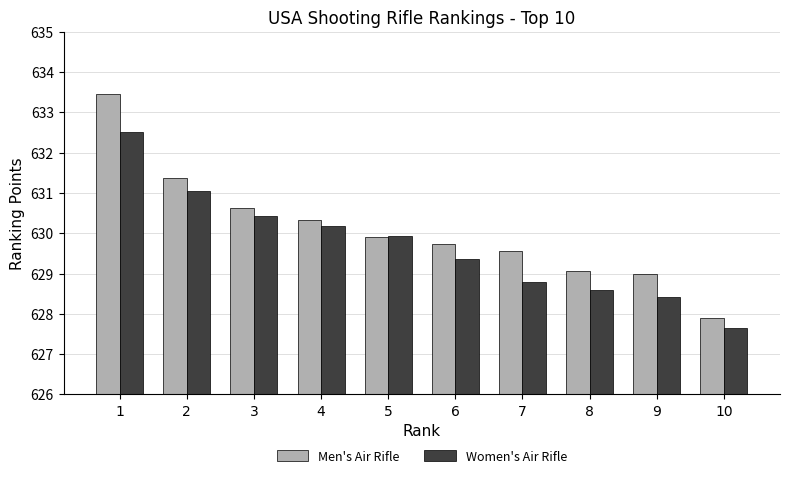

What is the difference between the highest and lowest values at 2?

0.3